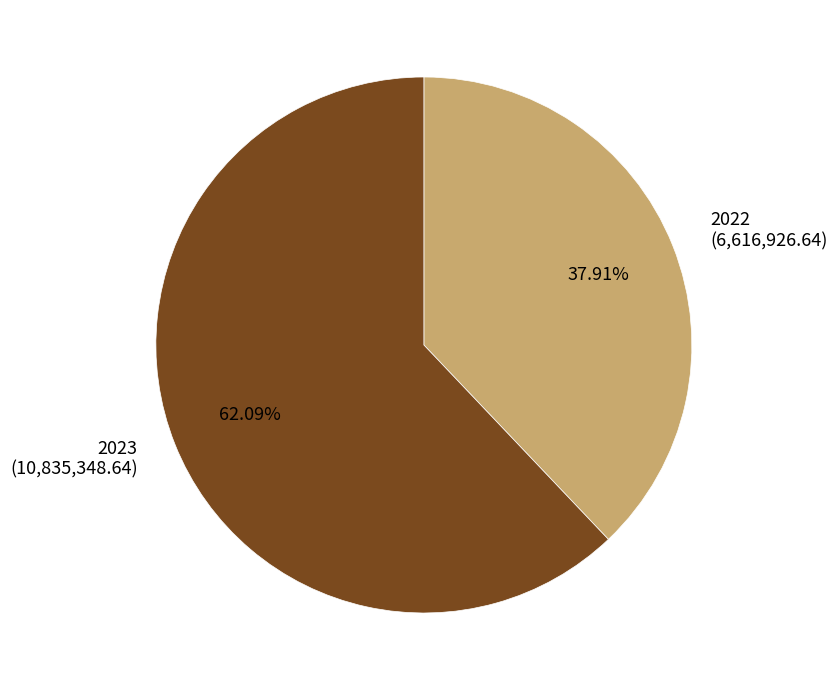

How many slices are in this pie chart?

2